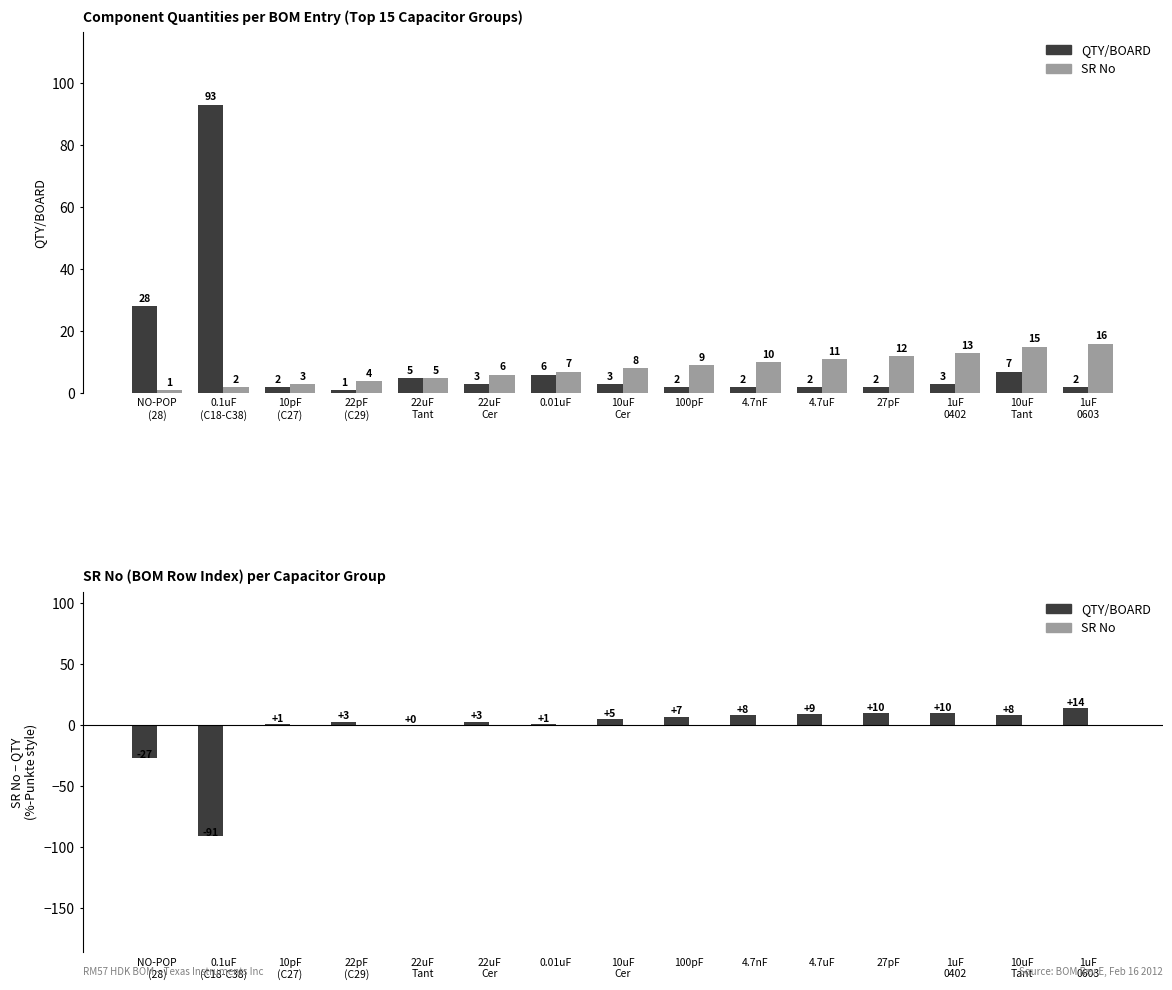

How many groups of bars are there?

15